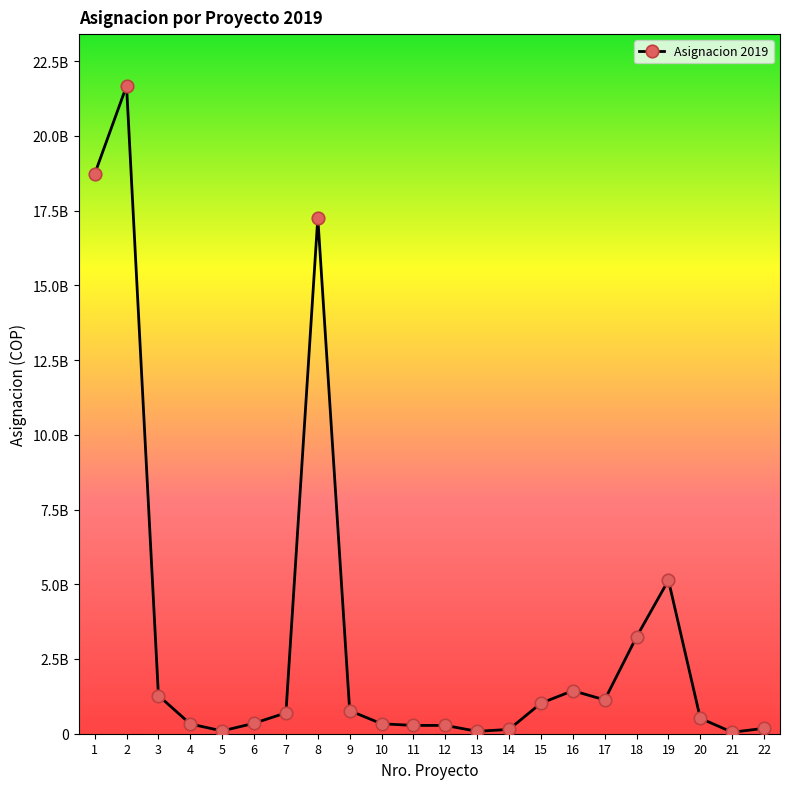

True or false: there are more than 2 points higher than both neighbors.

True